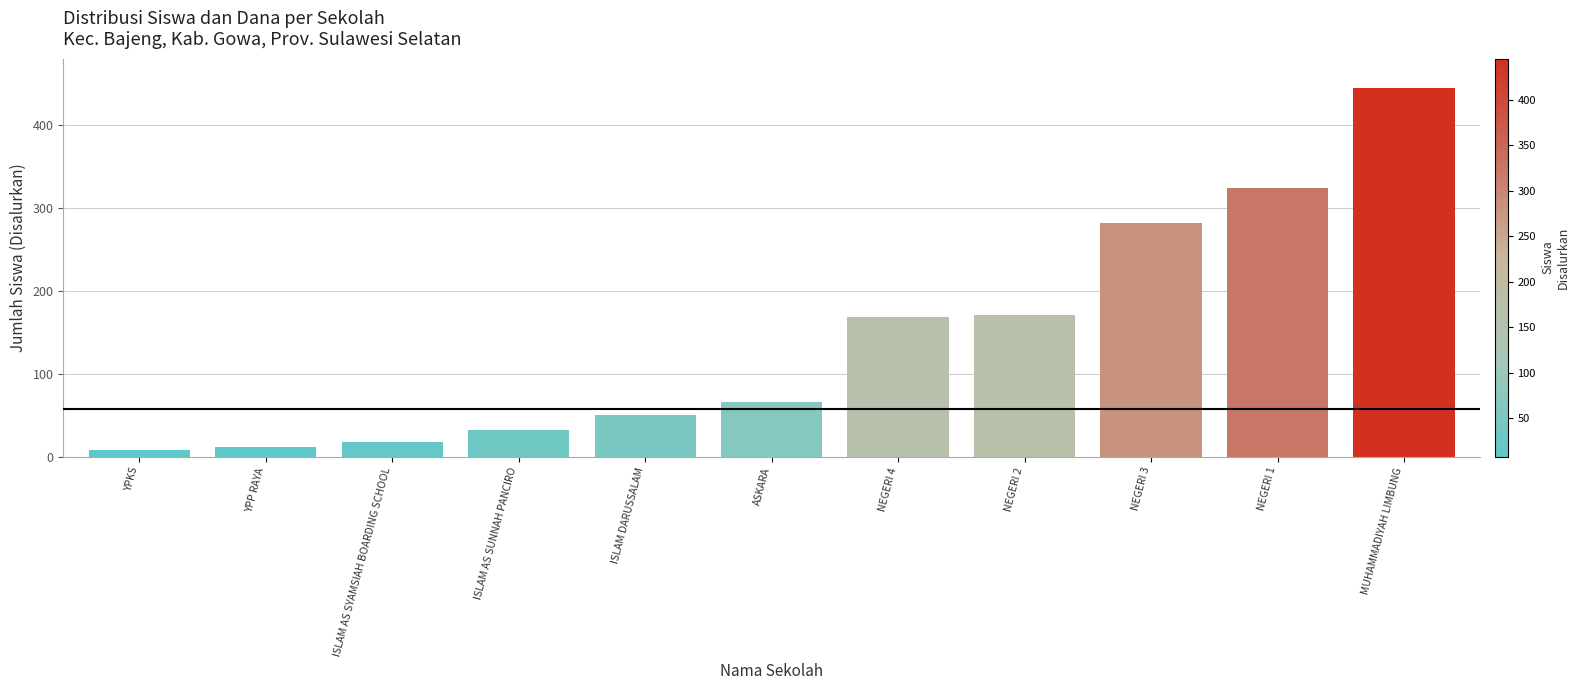

True or false: the data shows 477 at NEGERI 3.

False